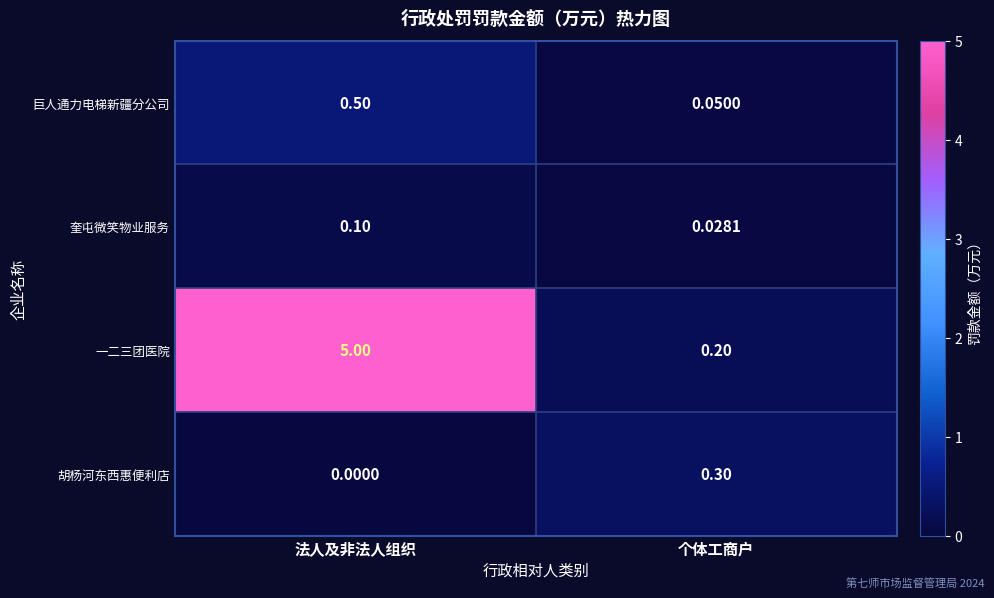

Which series has the largest total across all categories?

一二三团医院